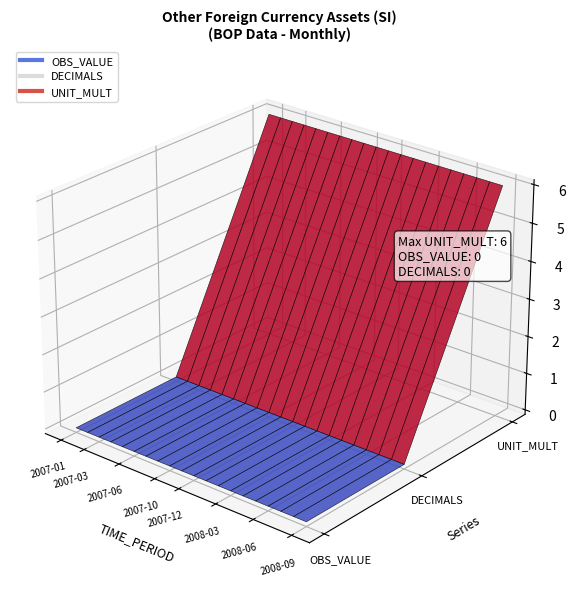

Rank the series at 2007-09 from lowest to highest value.

OBS_VALUE, DECIMALS, UNIT_MULT